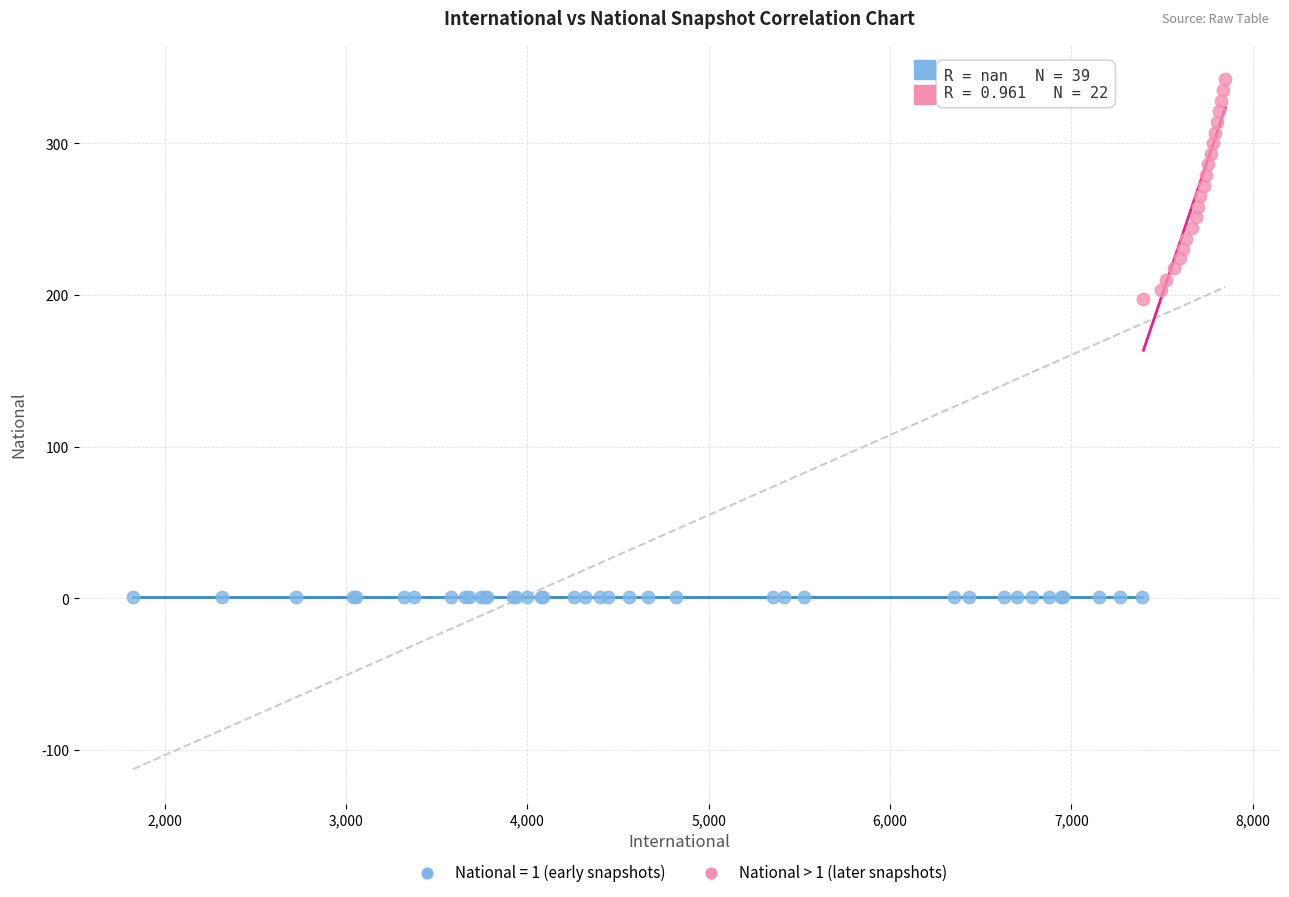

Which series contains the lowest Y value?

National = 1 (early snapshots)